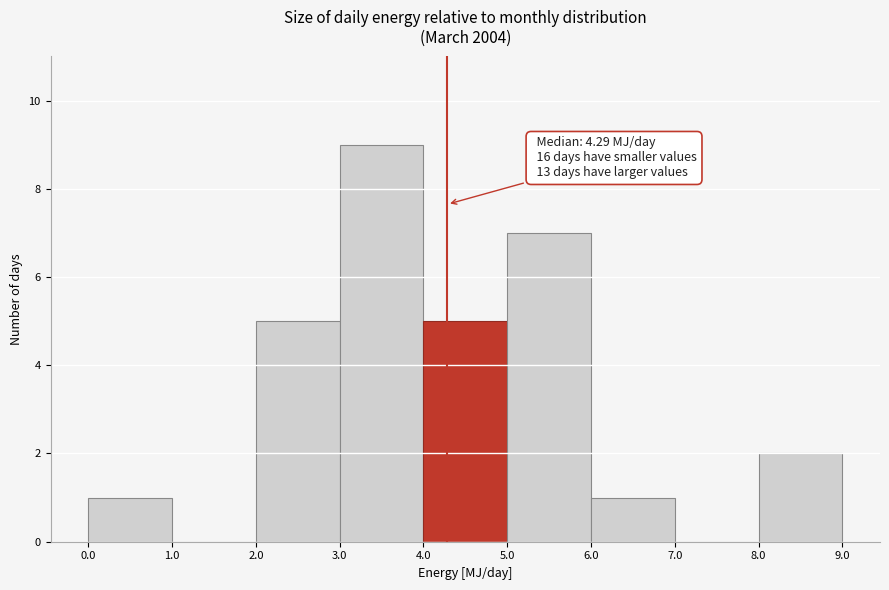

Over which range of the x-axis is the bar tallest?

3.0 to 4.0